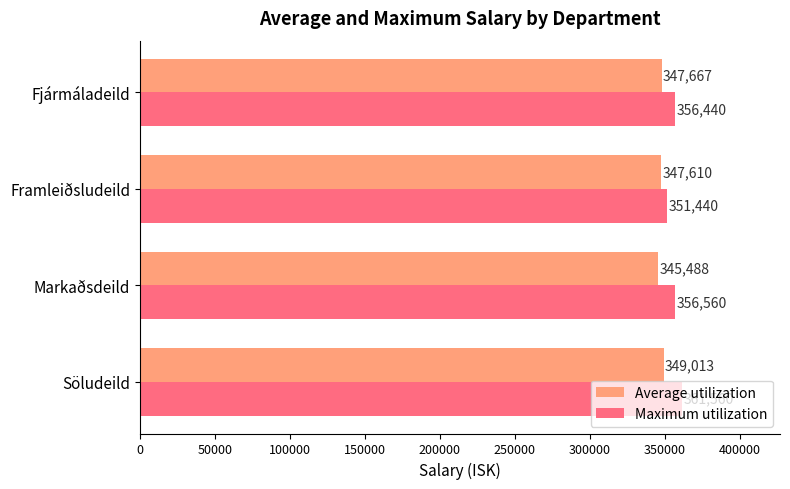

What is the sum of all Maximum utilization values?

1426000.0